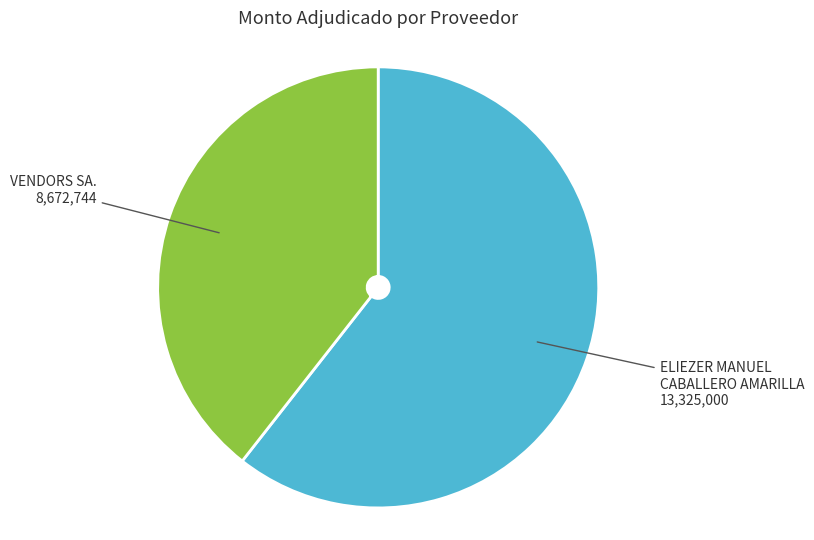

Is there any slice that represents more than half of the pie?

Yes